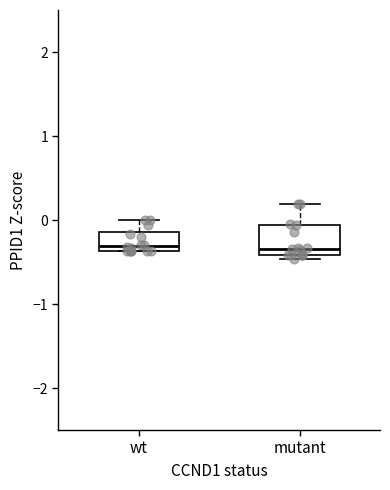

Reading left to right, read every box against the y-axis: the position of its median line, the range the box covers, and the ends of its whiskers. The values are not printed on the chart, so give them approximately, as read against the axis.

wt: median -0.3, box -0.4 to -0.1, whiskers -0.4 to 0.0
mutant: median -0.3, box -0.4 to -0.1, whiskers -0.5 to 0.2